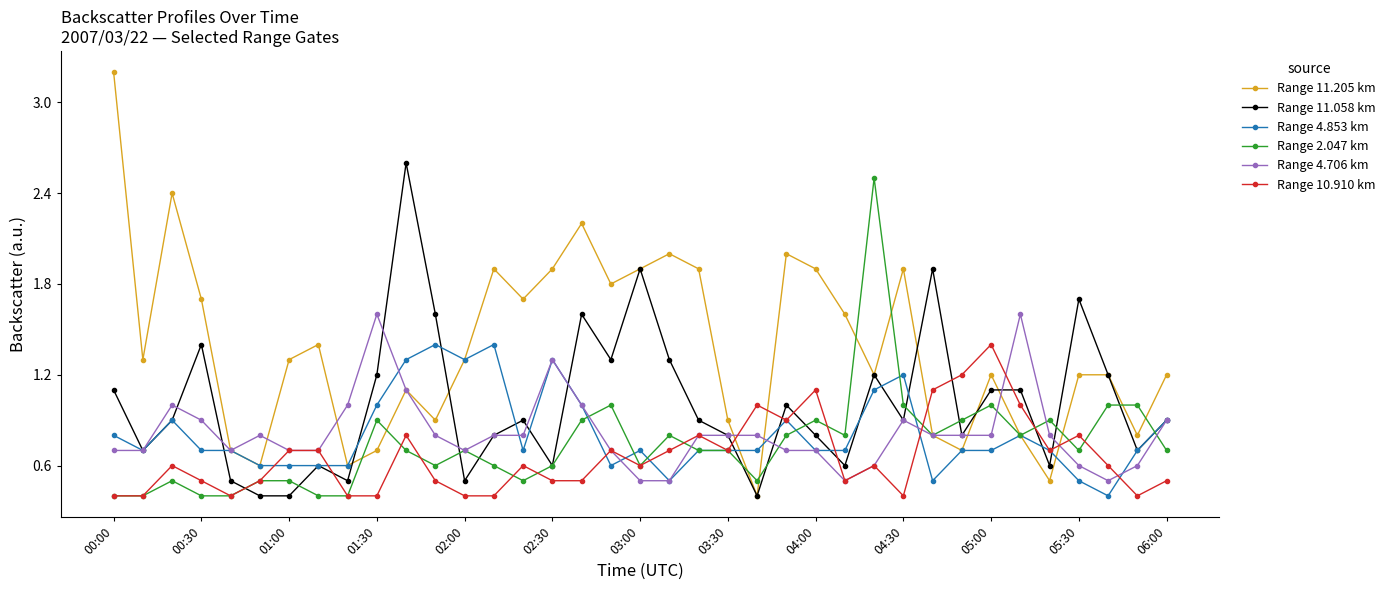

True or false: Range 10.910 km has more than 1 points higher than both neighbors.

True